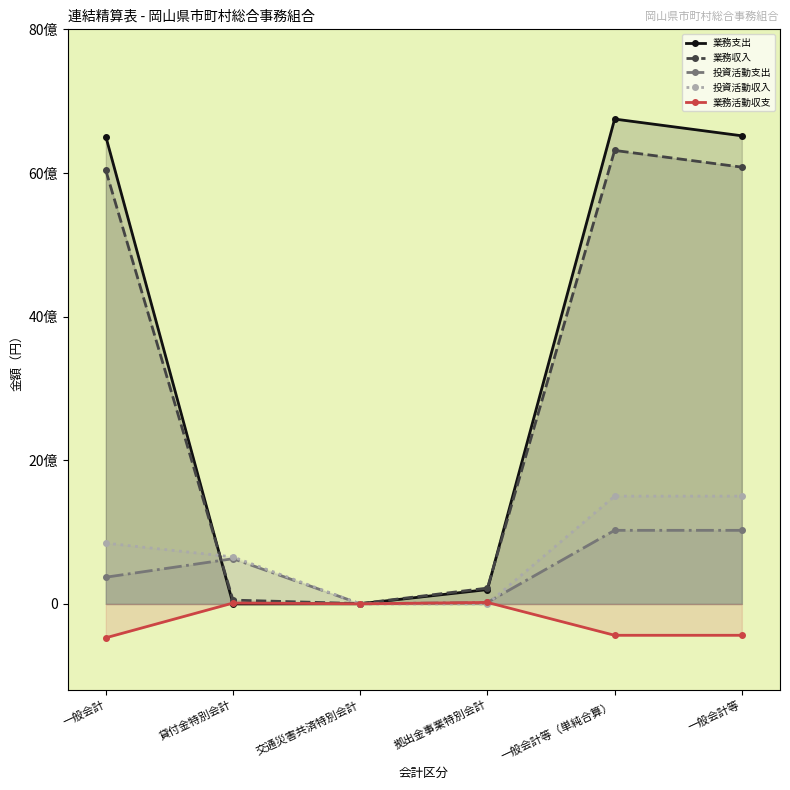

What is the maximum value shown in the chart?

6750833983